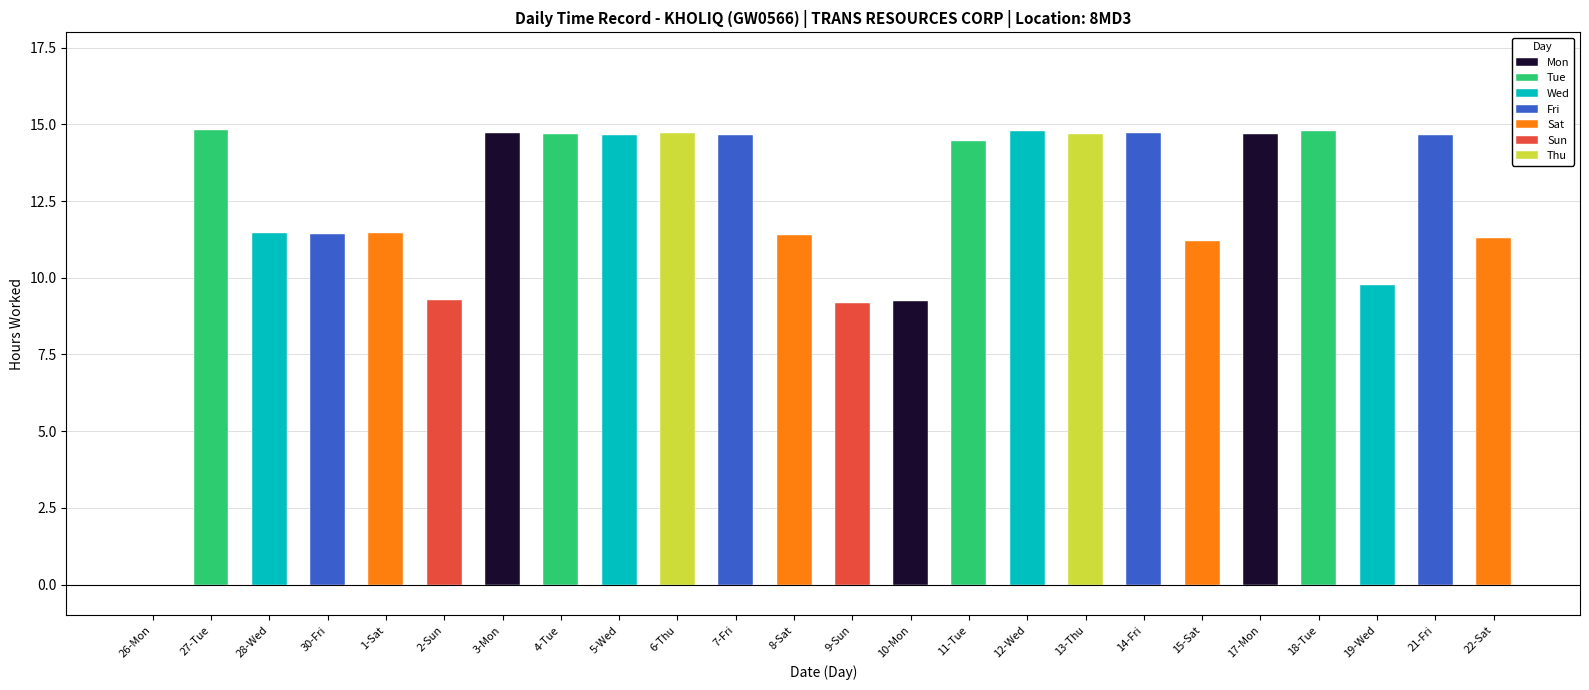

How many groups of bars are there?

24